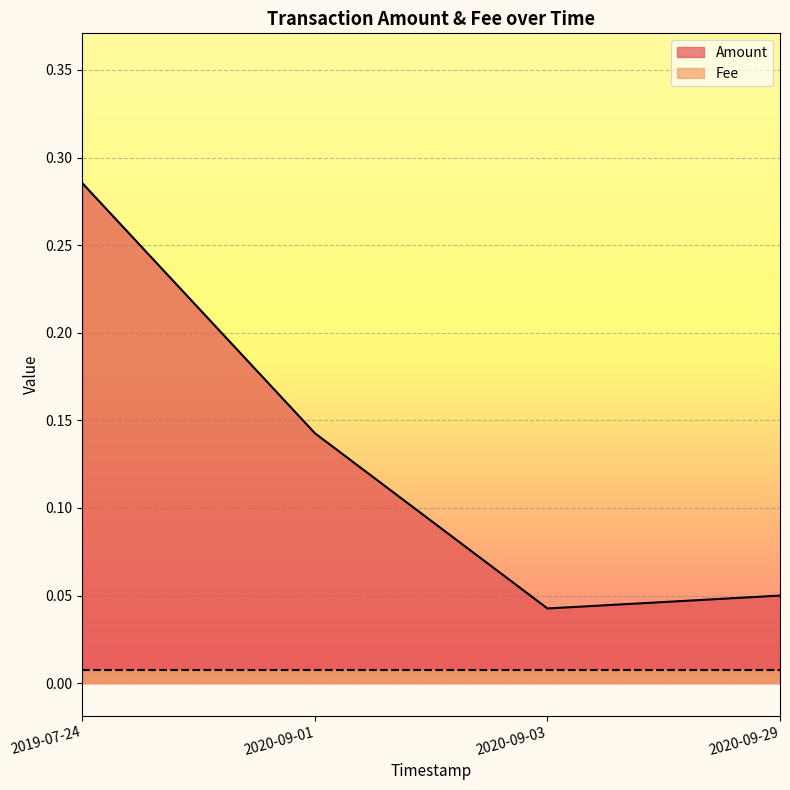

What is the difference between the maximum and second lowest values?

0.2